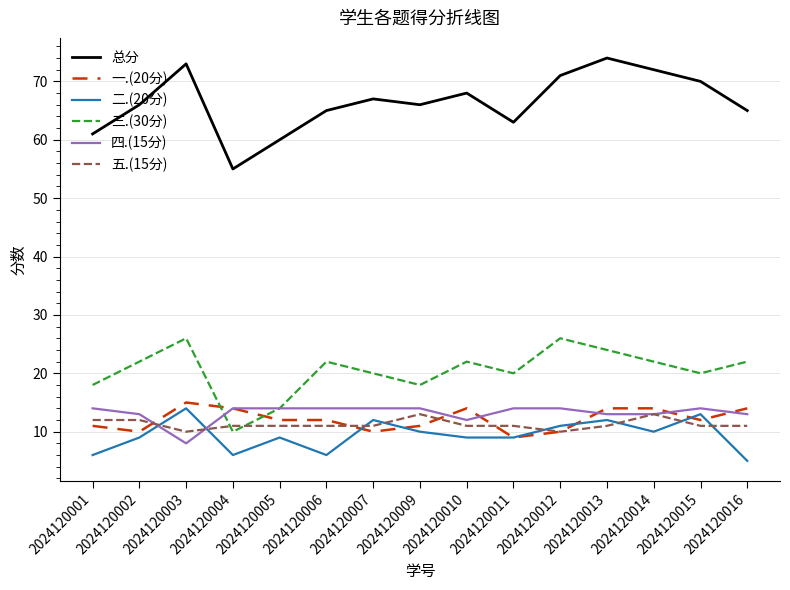

At 2024120003, list the series in order from largest to smallest.

总分, 三.(30分), 一.(20分), 二.(20分), 五.(15分), 四.(15分)